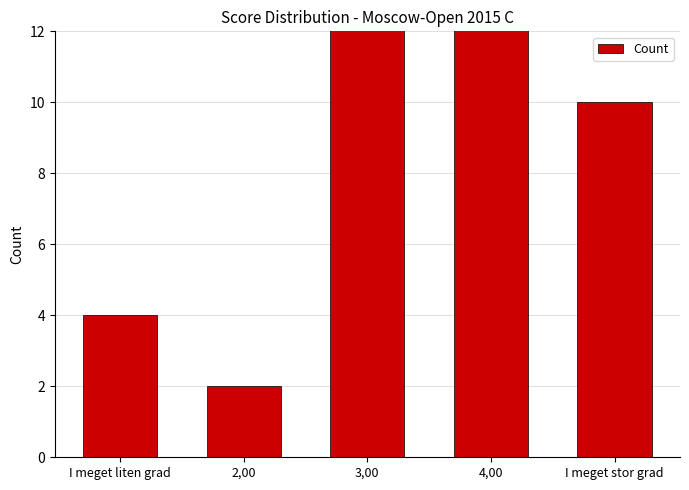

What is the change in value from I meget liten grad to 4,00?

+16